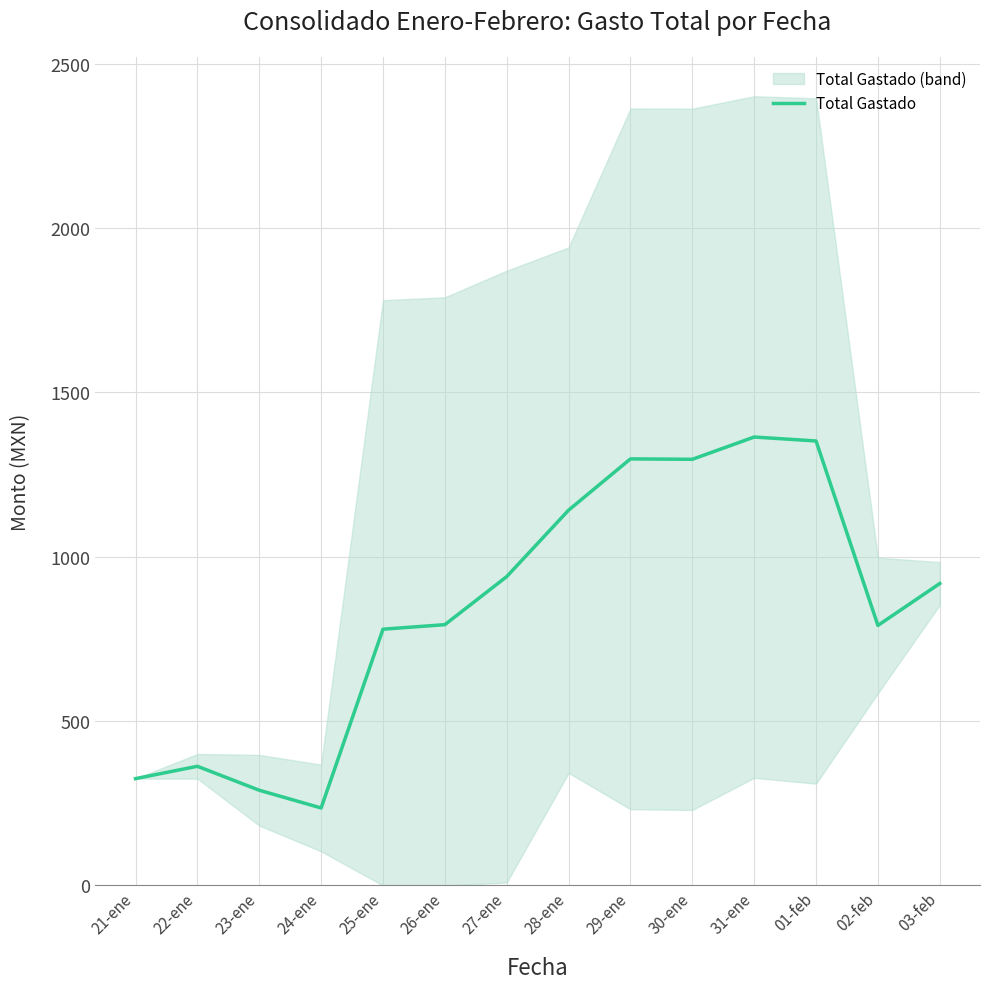

True or false: the data shows 325.0 at 21-ene.

True